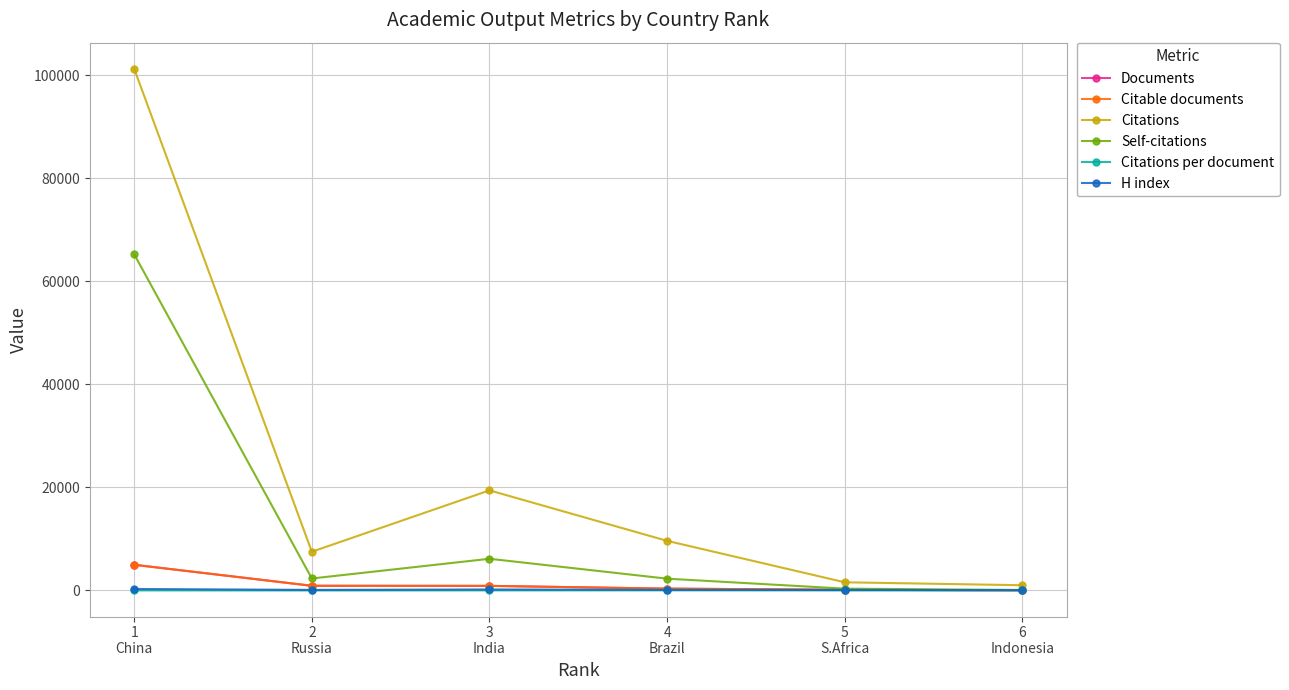

The value of Citable documents at 2
Russia is 908.0. True or false?

True